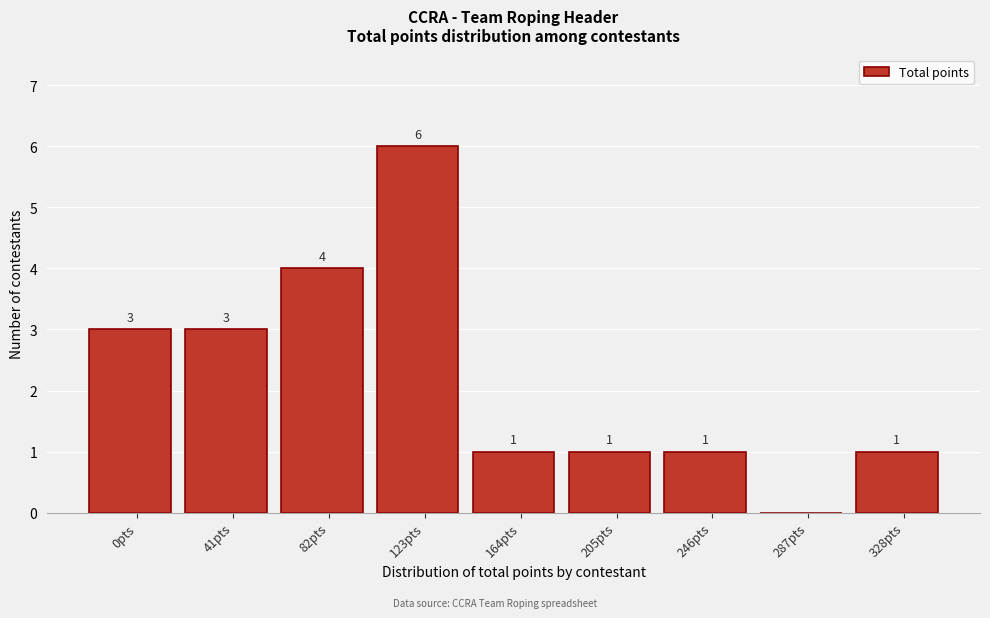

Reading right to left, transcribe all the data shown in this chart.

328pts=1	287pts=0	246pts=1	205pts=1	164pts=1	123pts=6	82pts=4	41pts=3	0pts=3